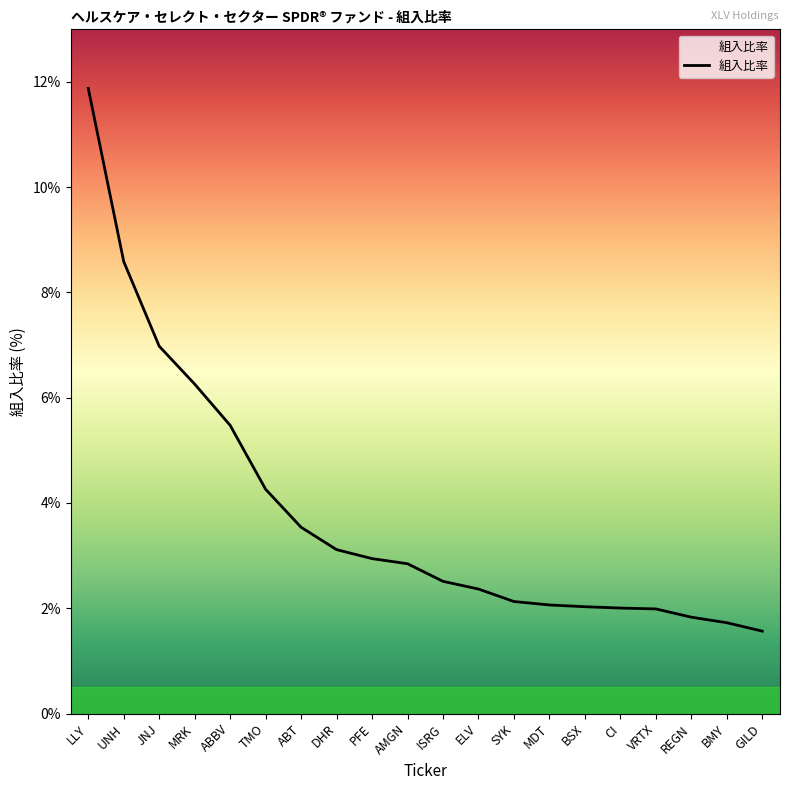

What is the ratio of the value at REGN to the value at DHR?

0.6